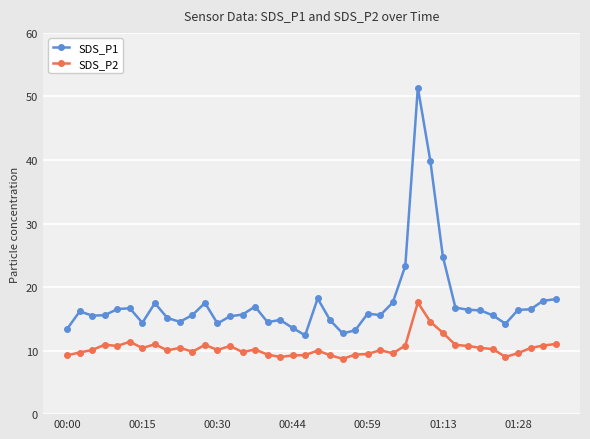

What are all the series names shown in the legend?

SDS_P1, SDS_P2